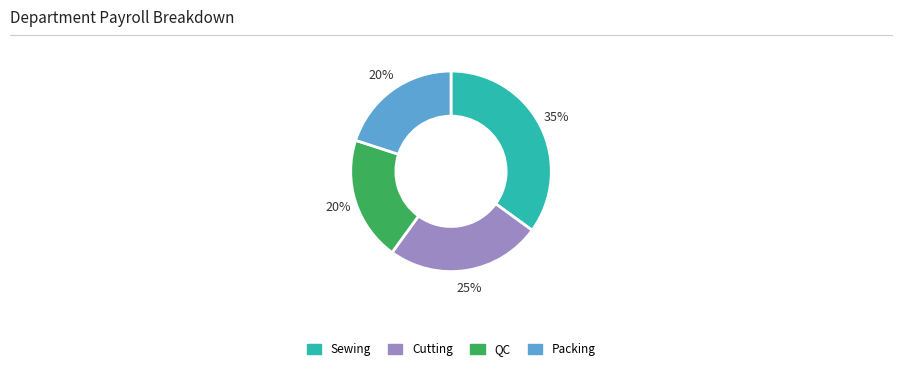

Does any single category account for the majority?

No